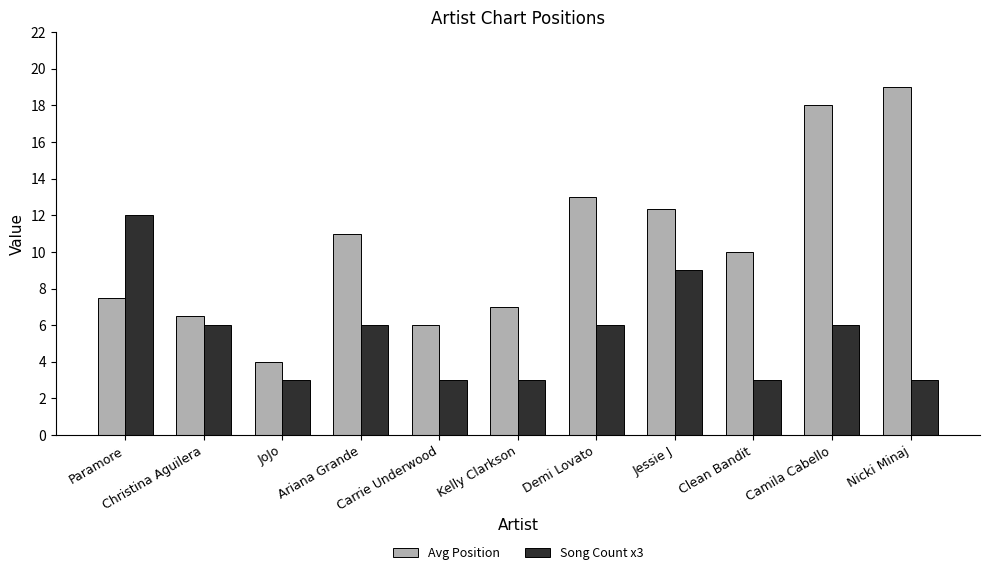

Which series has the widest spread of values?

Avg Position